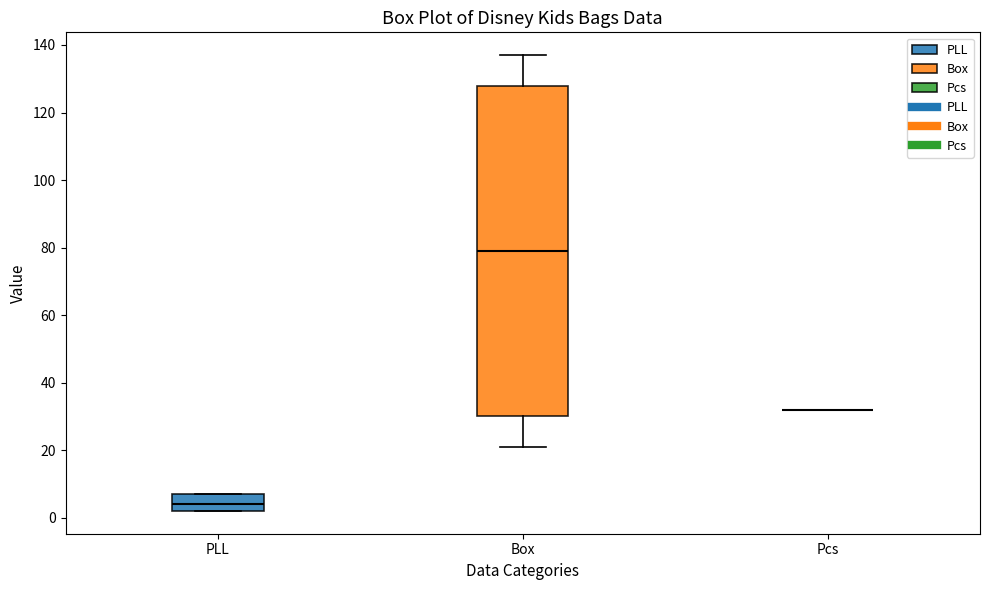

Which box is the tallest, from its lower edge to its upper edge?

Box